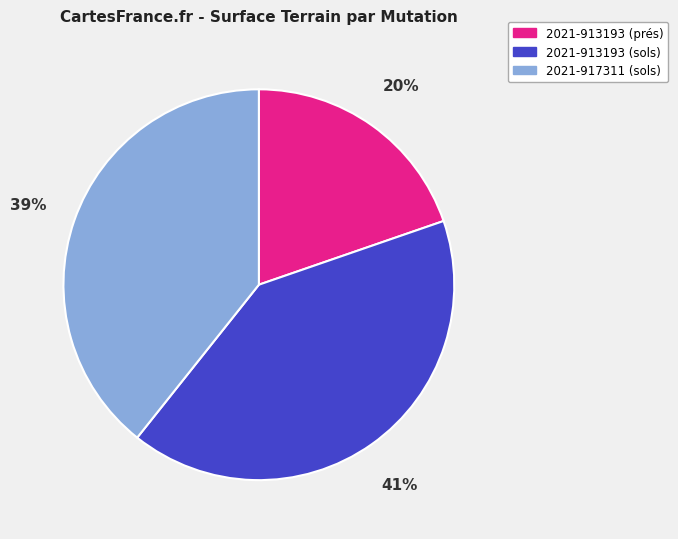

Does 2021-913193 (prés) represent more than half of the total?

No